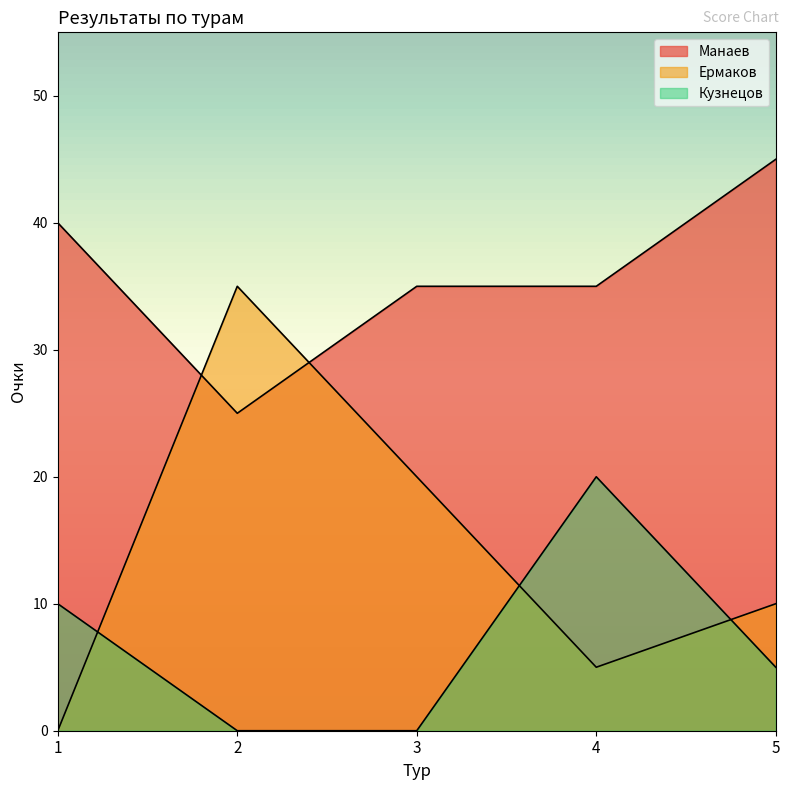

The Манаев series shows 40 at 1. True or false?

True